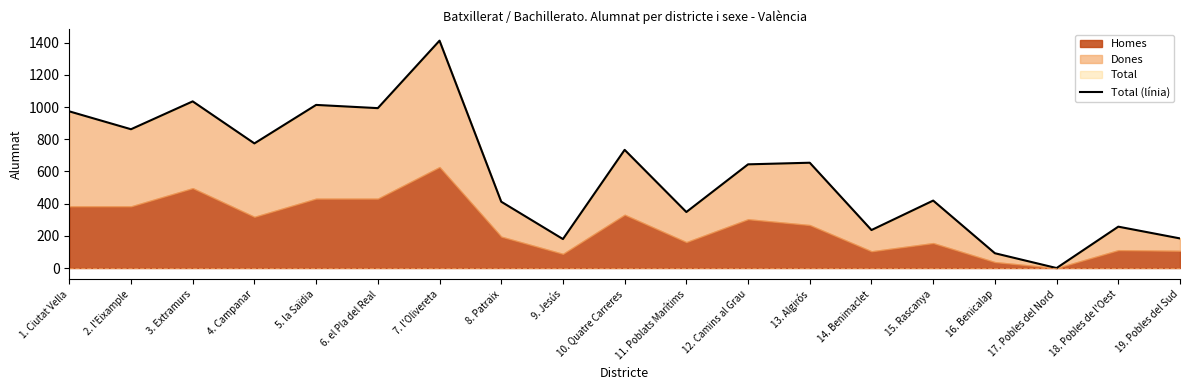

How many points are higher than both their immediate neighbors (excluding endpoints)?

7